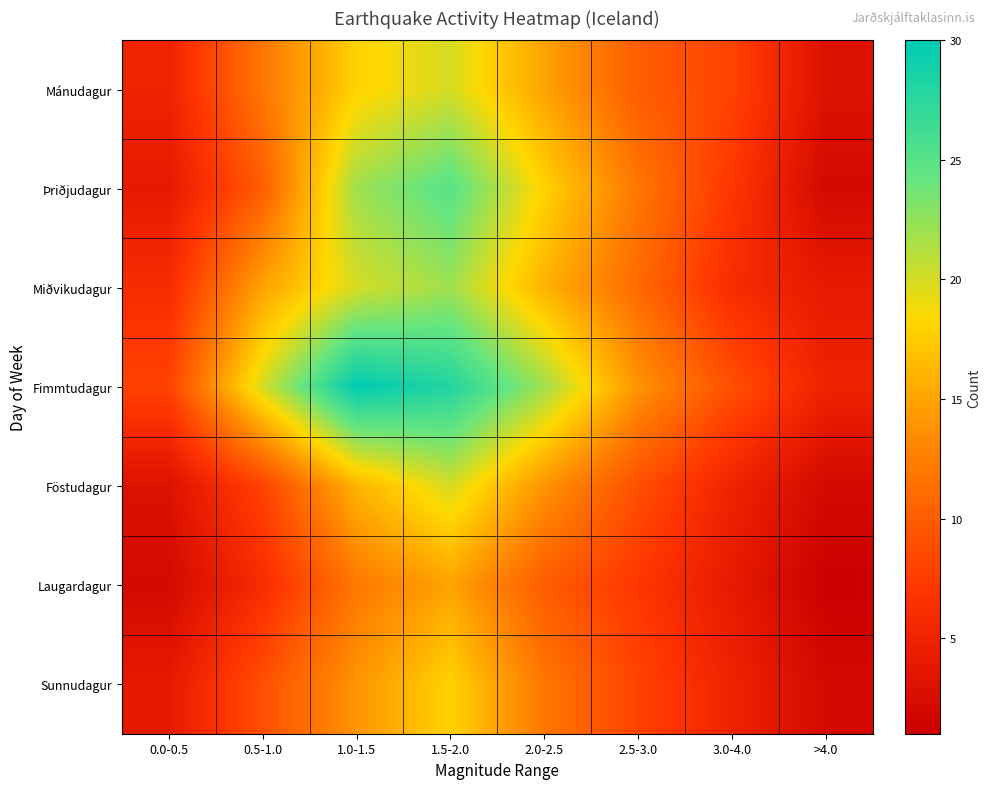

What is the smallest value displayed?

1